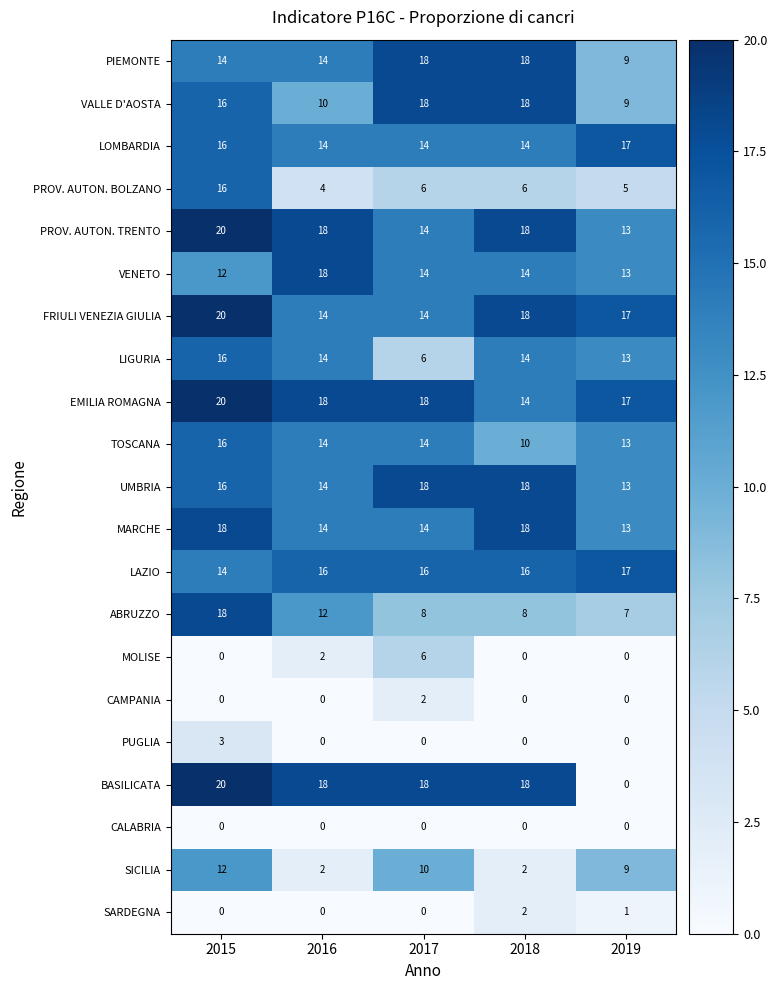

What is the spread (max minus min) of values at 2019?

17